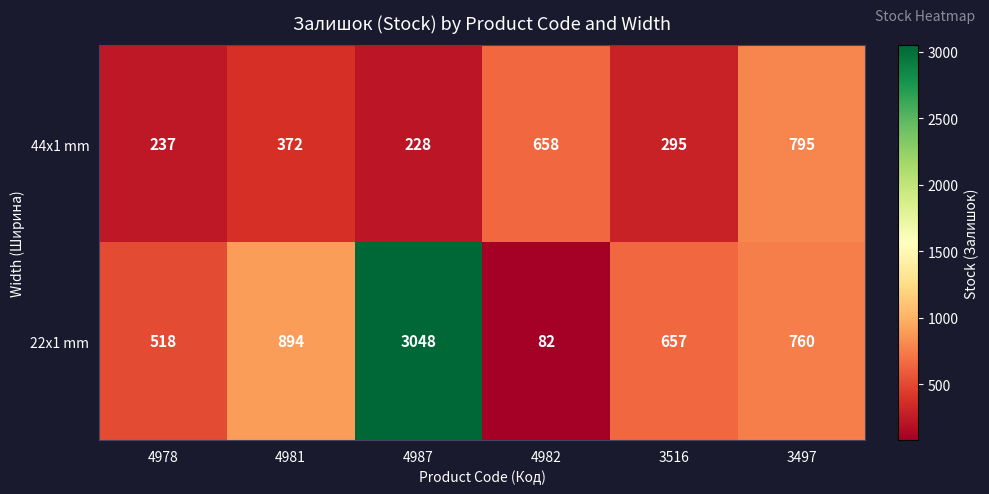

Is it true that 22x1 mm equals 1071 at 3516?

False